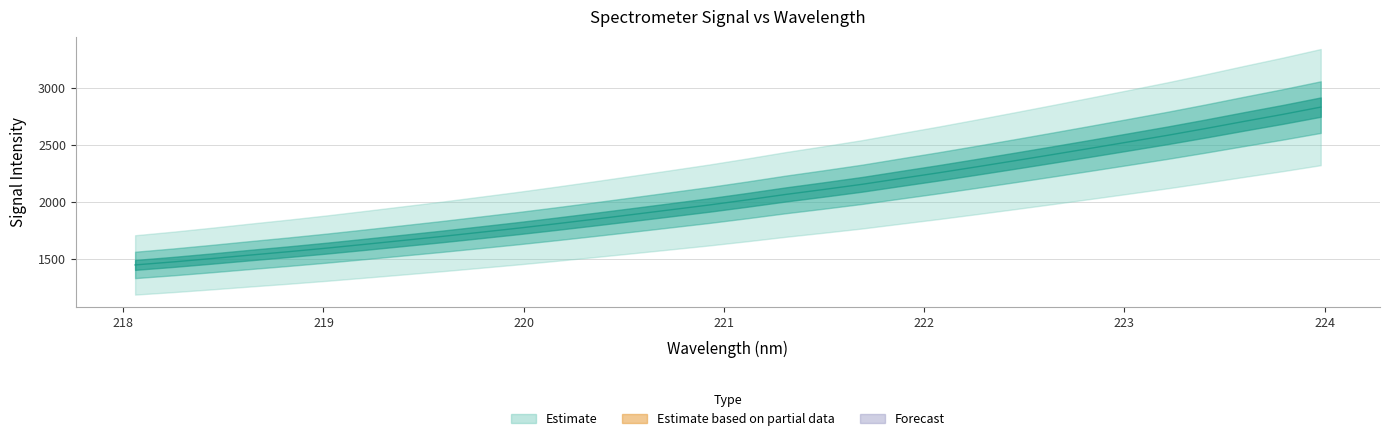

How many lines are shown in the chart?

1